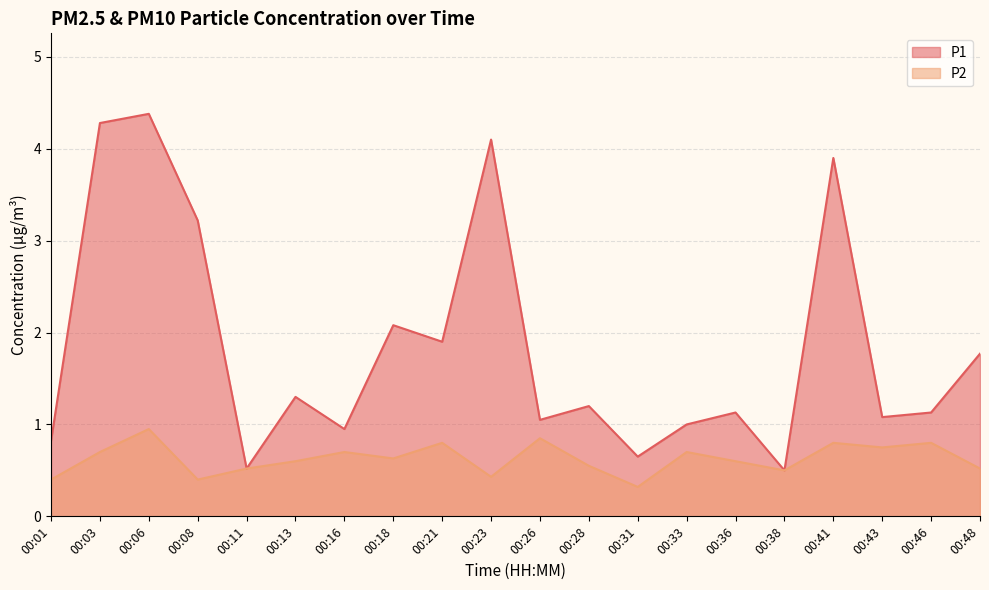

At which category does the chart reach its peak across all series?

00:06